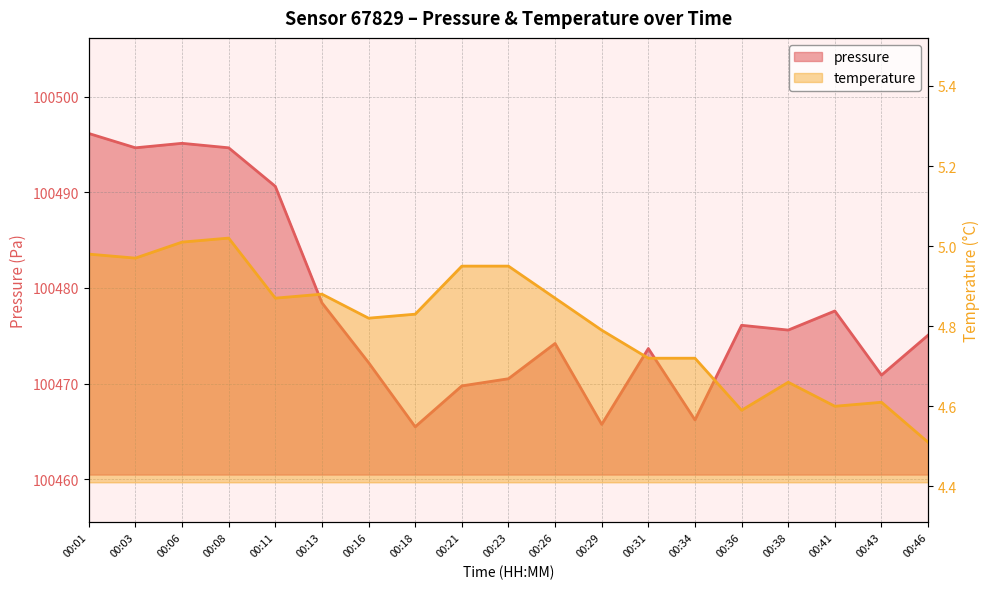

What is the difference between the pressure values at 00:01 and 00:21?

26.4